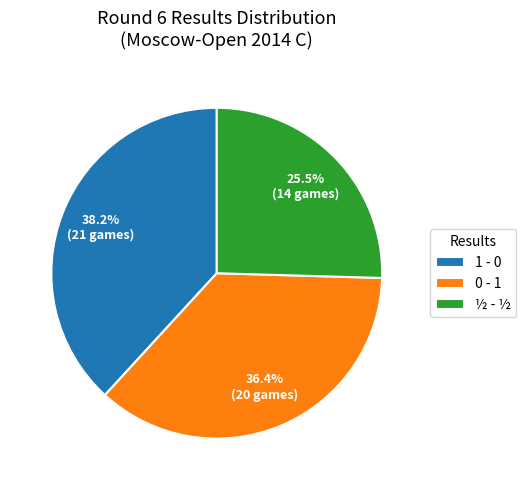

What is the largest slice in the pie chart?

1 - 0